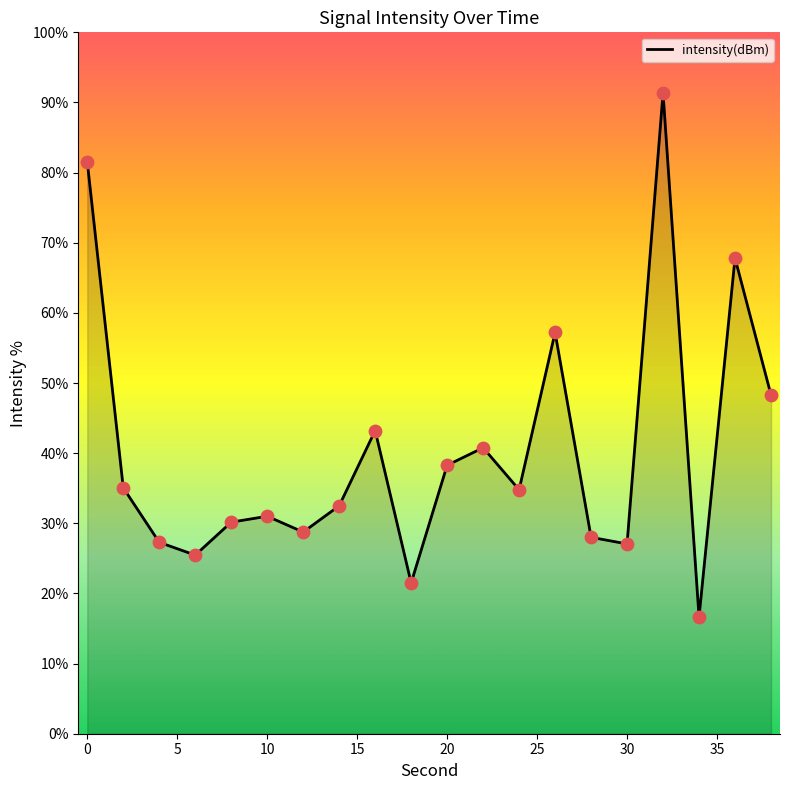

What is the difference between the maximum and minimum values?

74.7